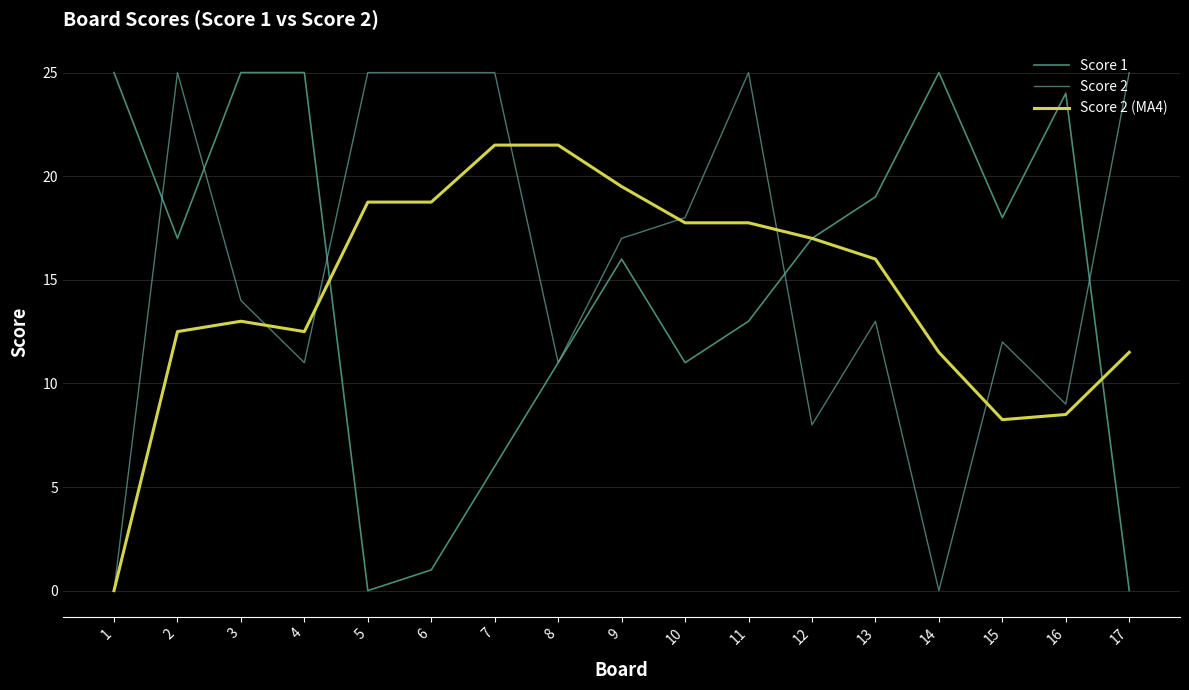

What is the sum of the Score 2 values at 7 and 12?

33.0